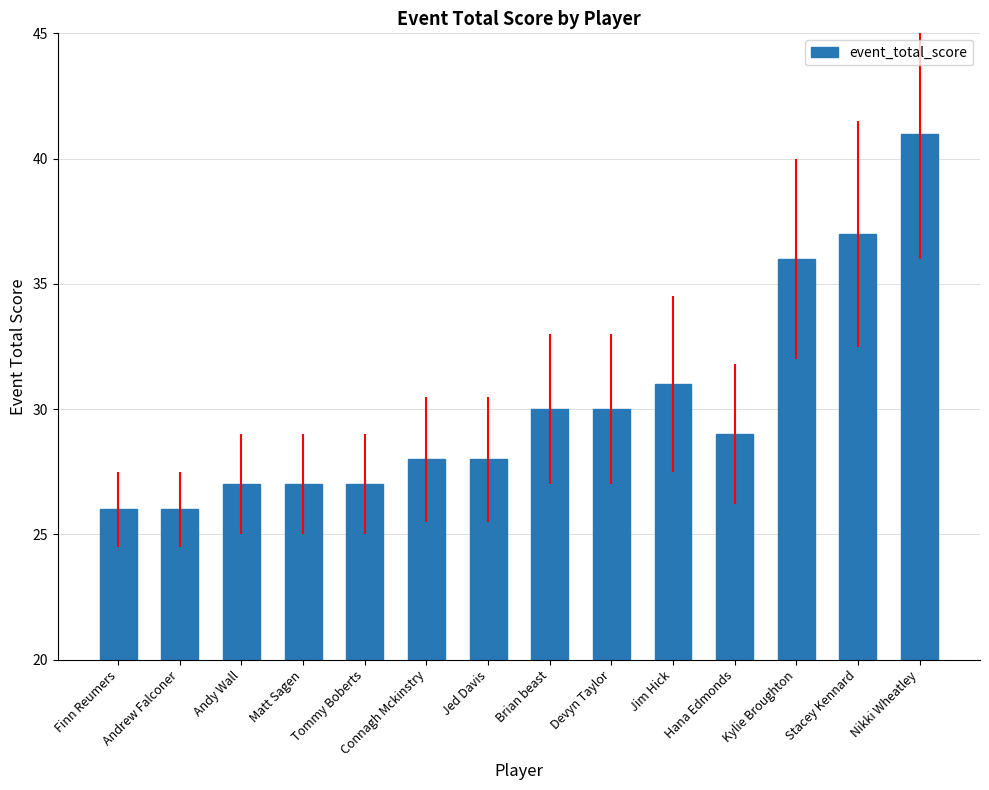

True or false: the data shows 61 at Kylie Broughton.

False